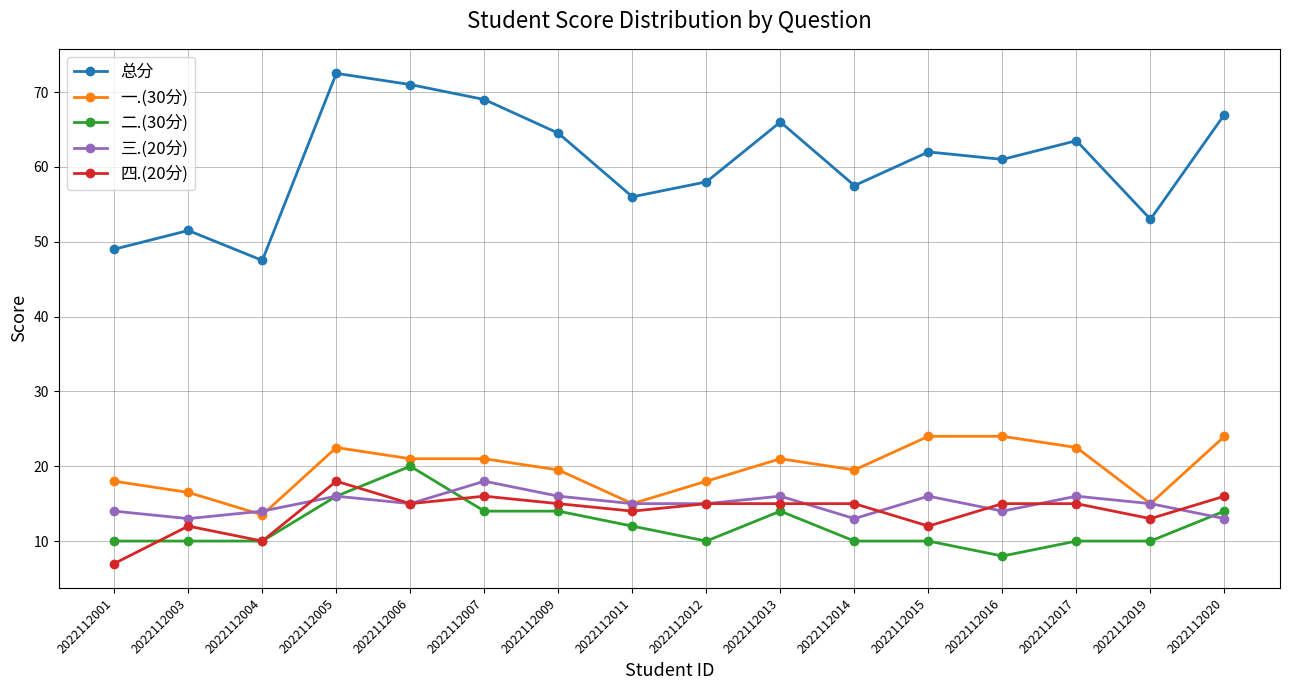

Reading left to right, extract all data points from this chart.

总分: 49.0	51.5	47.5	72.5	71.0	69.0	64.5	56.0	58.0	66.0	57.5	62.0	61.0	63.5	53.0	67.0
一.(30分): 18.0	16.5	13.5	22.5	21.0	21.0	19.5	15.0	18.0	21.0	19.5	24.0	24.0	22.5	15.0	24.0
二.(30分): 10.0	10.0	10.0	16.0	20.0	14.0	14.0	12.0	10.0	14.0	10.0	10.0	8.0	10.0	10.0	14.0
三.(20分): 14.0	13.0	14.0	16.0	15.0	18.0	16.0	15.0	15.0	16.0	13.0	16.0	14.0	16.0	15.0	13.0
四.(20分): 7.0	12.0	10.0	18.0	15.0	16.0	15.0	14.0	15.0	15.0	15.0	12.0	15.0	15.0	13.0	16.0